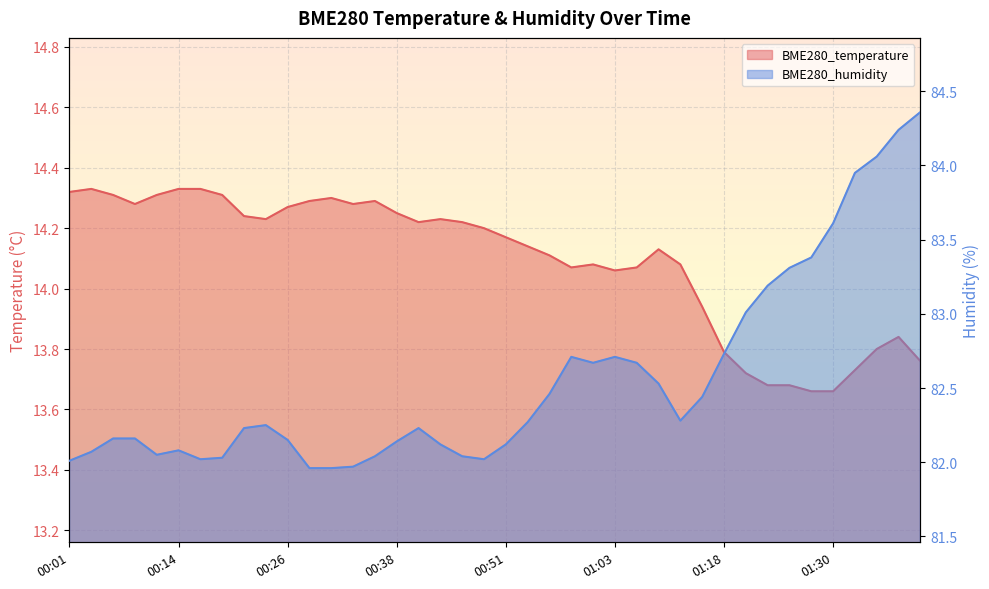

Which category has the lowest value across all series?

01:28